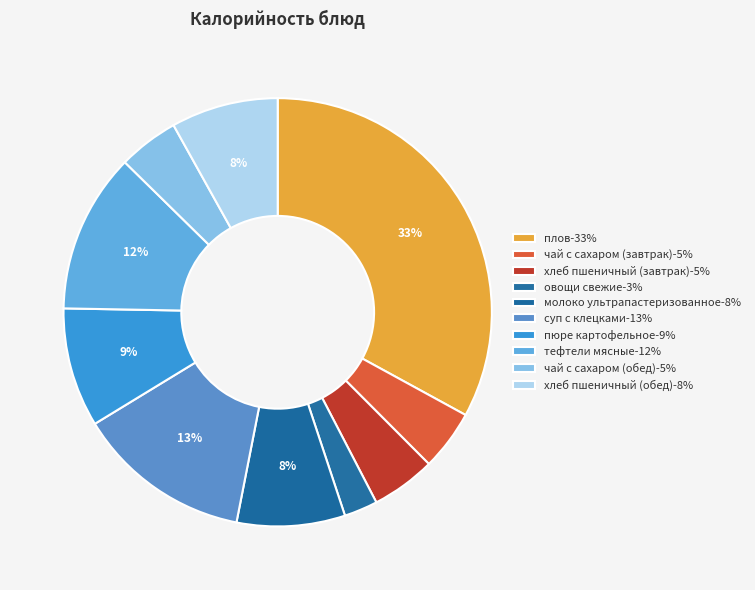

How many slices are in this pie chart?

10